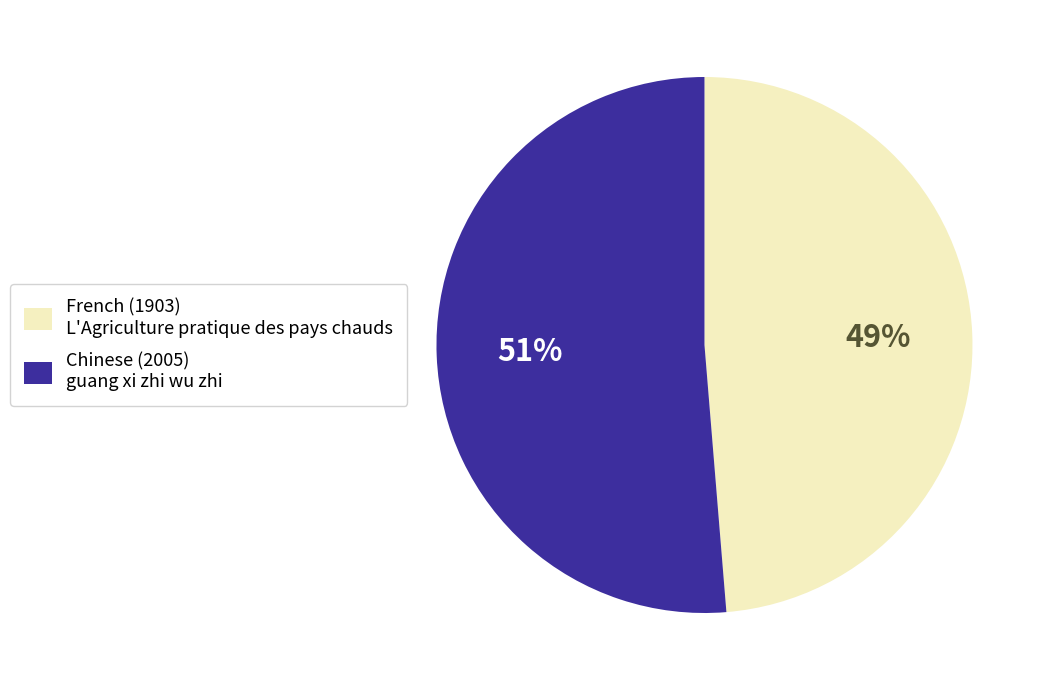

Is it true that Chinese (2005) is 51% of the pie?

True